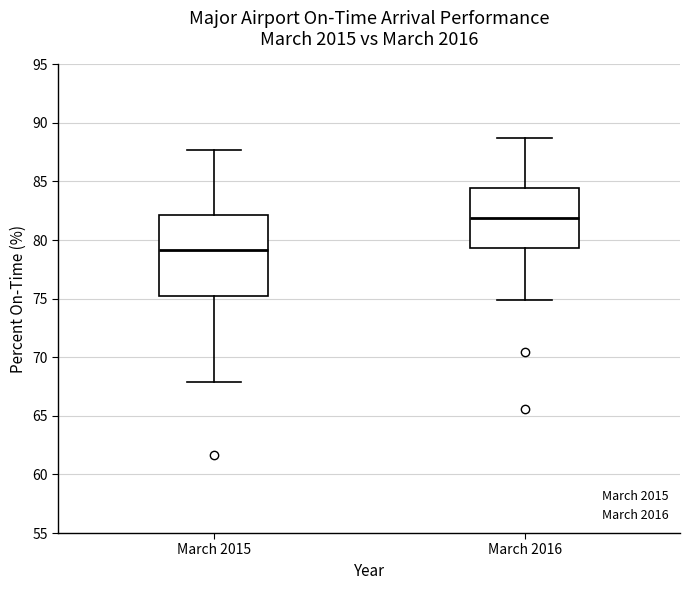

Reading left to right, transcribe this box plot: for each box, give where its median line is, the range the box spans, and where its two whiskers end, as read against the y-axis. The values are not printed on the chart, so give them approximately, as read against the axis.

March 2015: median 79.0, box 75.0 to 82.0, whiskers 68.0 to 87.5
March 2016: median 82.0, box 79.5 to 84.5, whiskers 75.0 to 88.5